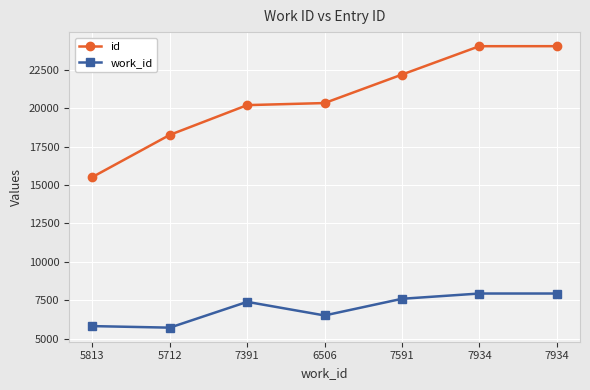

Which series has the widest spread of values?

id